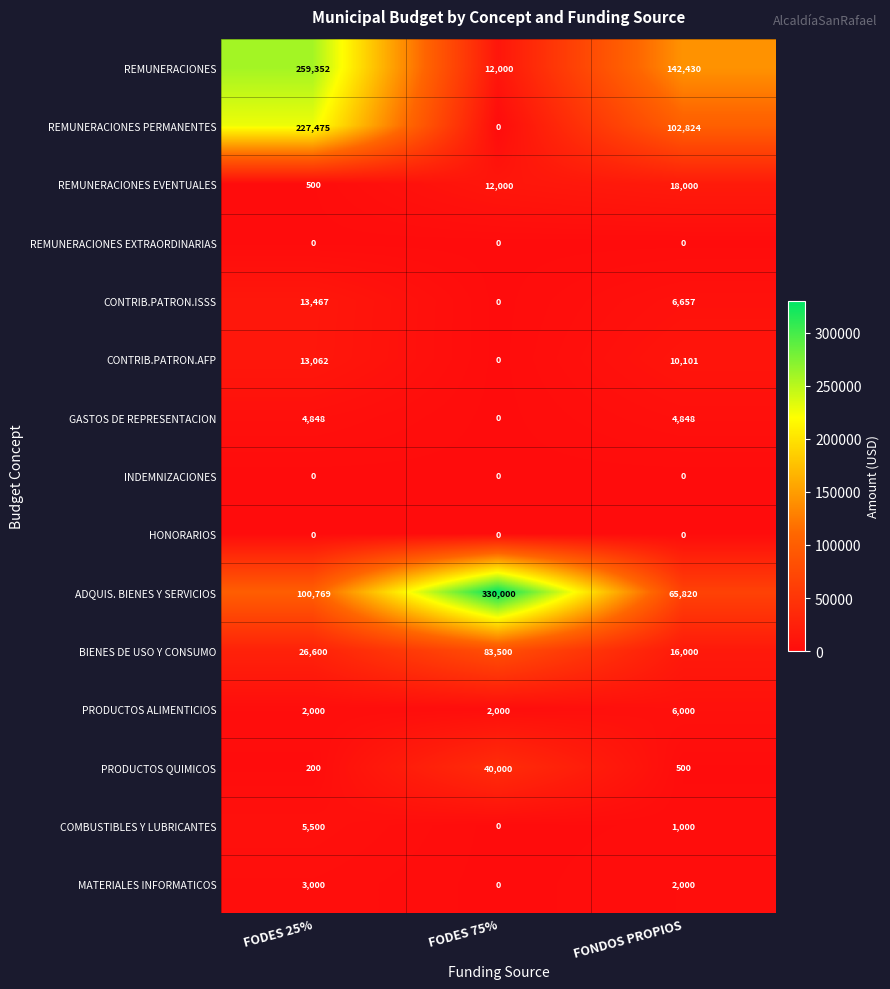

Rank the categories by BIENES DE USO Y CONSUMO value from lowest to highest.

FONDOS PROPIOS, FODES 25%, FODES 75%